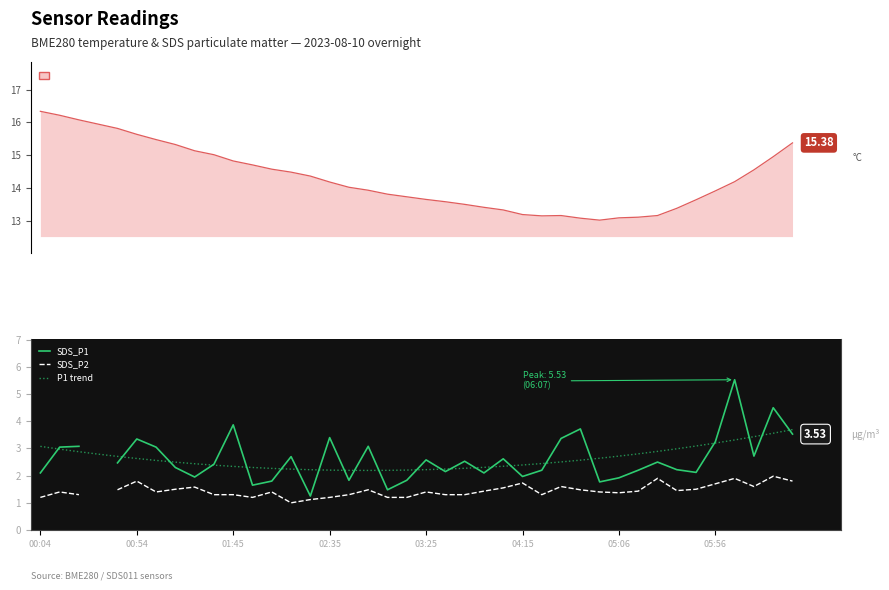

Which series has the largest total across all categories?

BME280 temperature